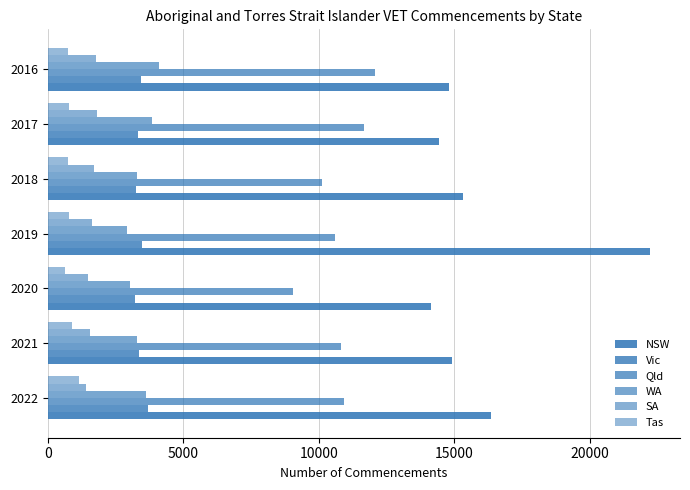

How many data points does each series have?

7